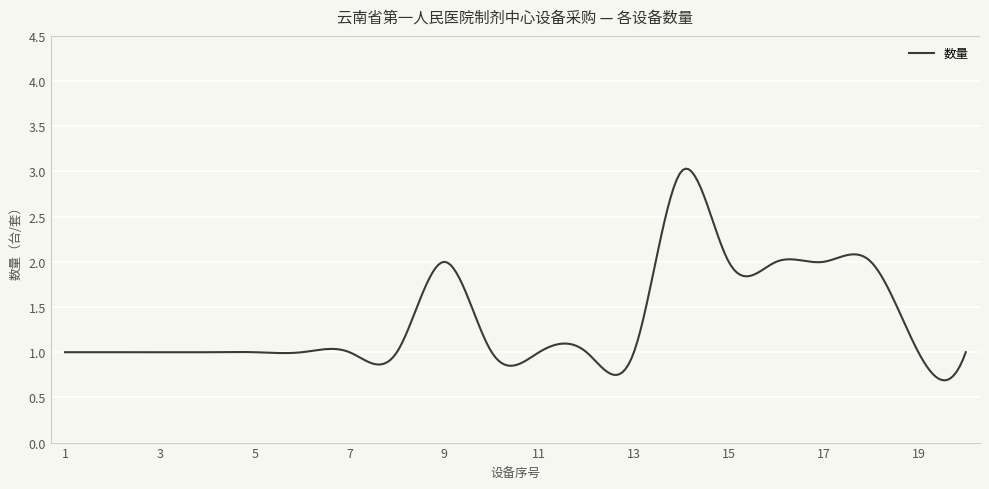

True or false: there are more than 1 points higher than both neighbors.

True